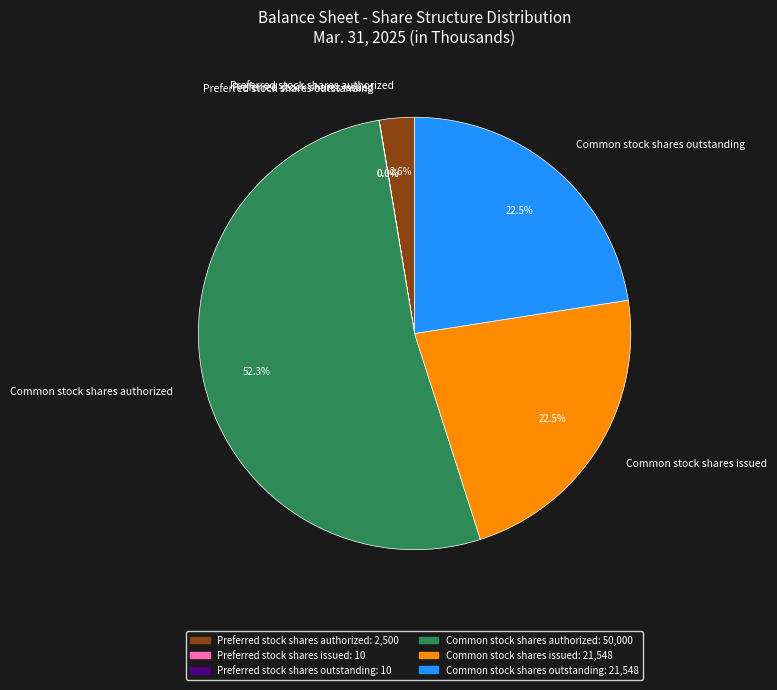

Do Common stock shares authorized and Common stock shares outstanding together represent more than half of the pie?

Yes